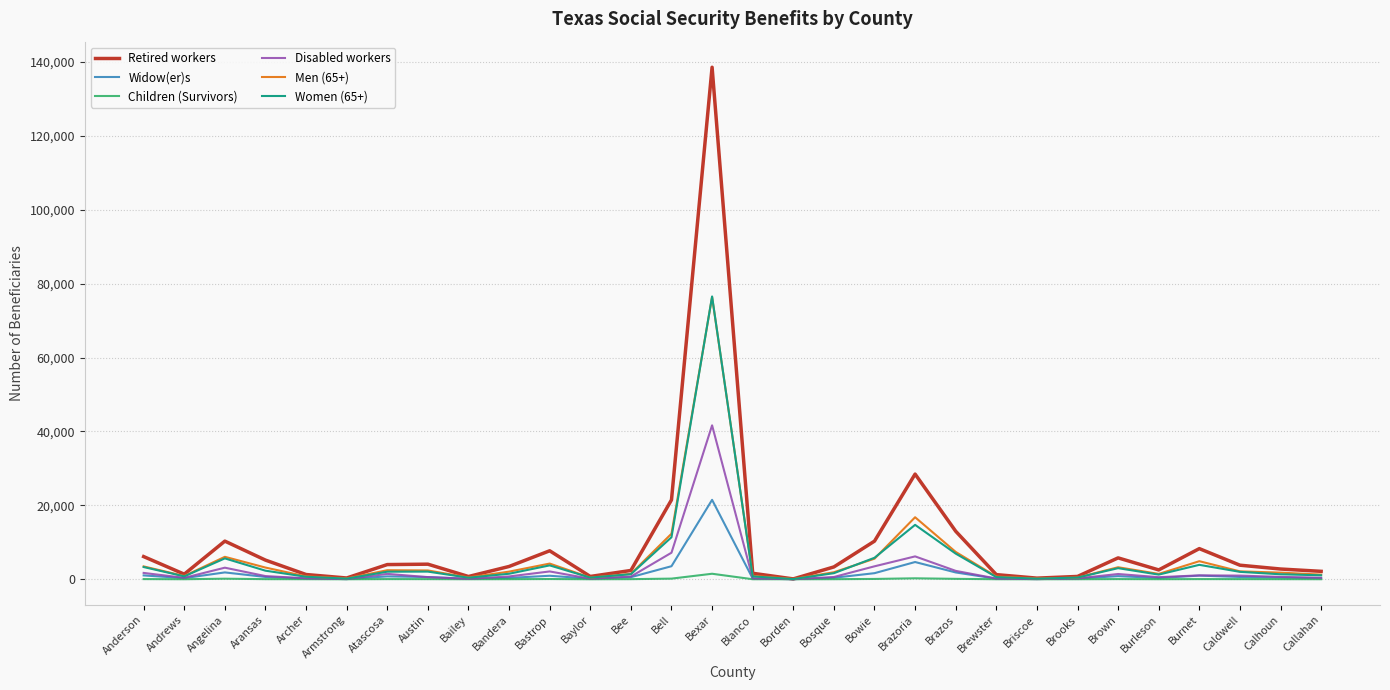

What is the maximum value for Men (65+)?

76391